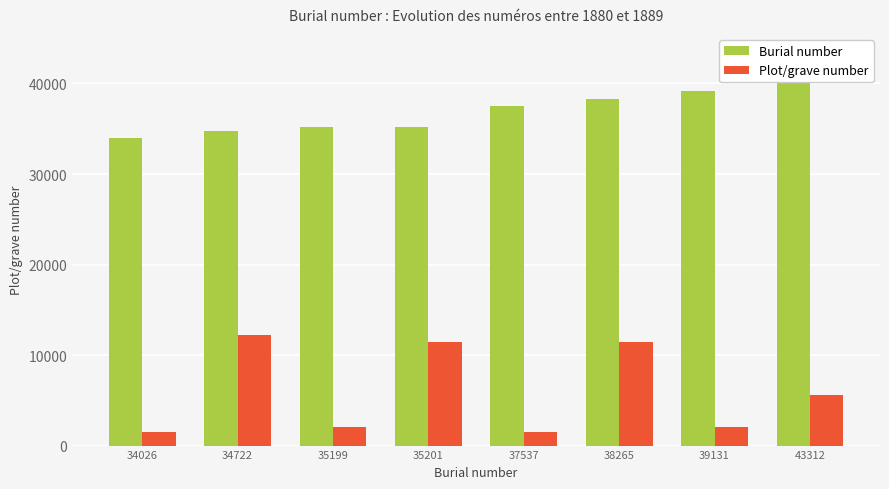

Which series has the largest range (max minus min)?

Plot/grave number